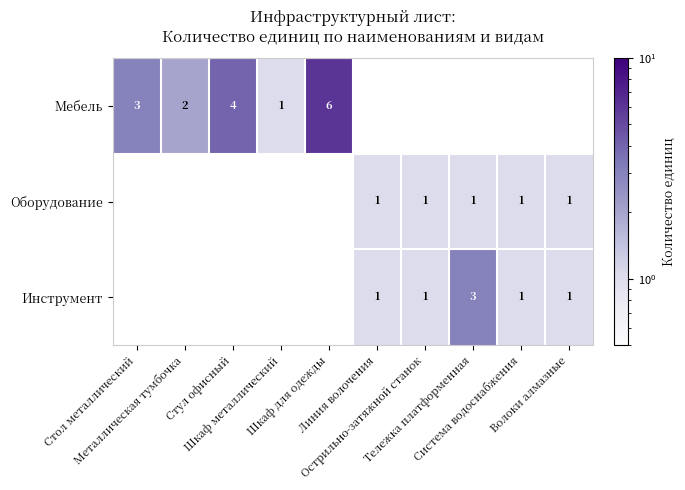

Which category has the lowest value across all series?

Шкаф металлический